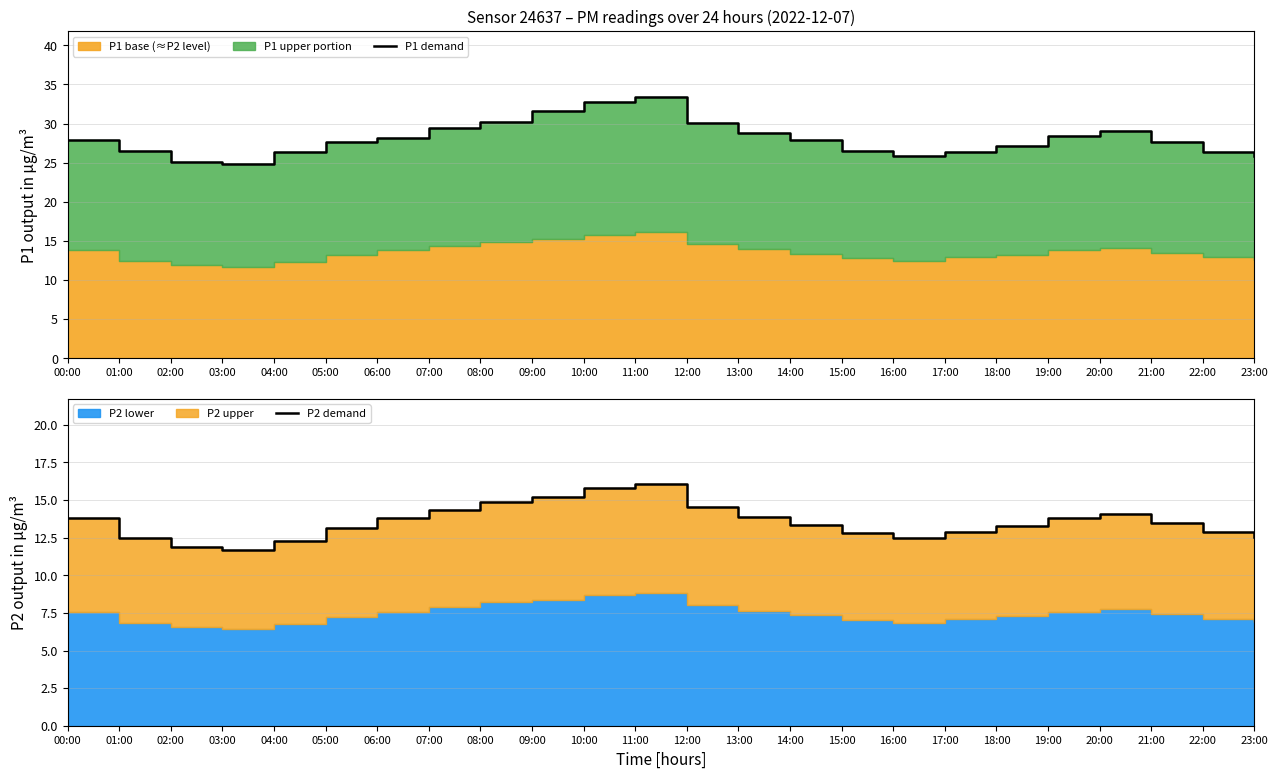

Which label corresponds to the smallest value in the chart?

03:00